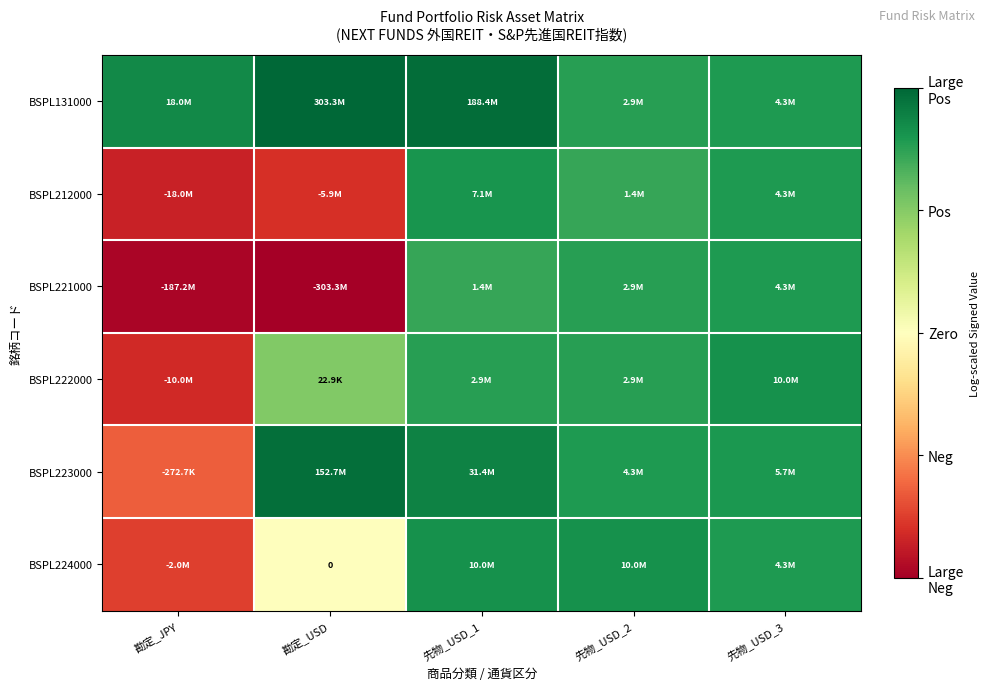

Which series has the largest range (max minus min)?

BSPL221000